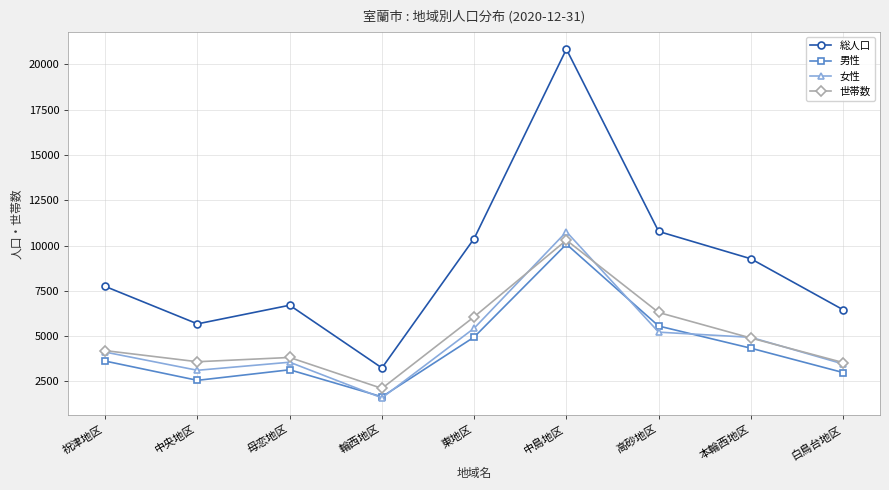

True or false: 男性 and 総人口 intersect in this chart.

False